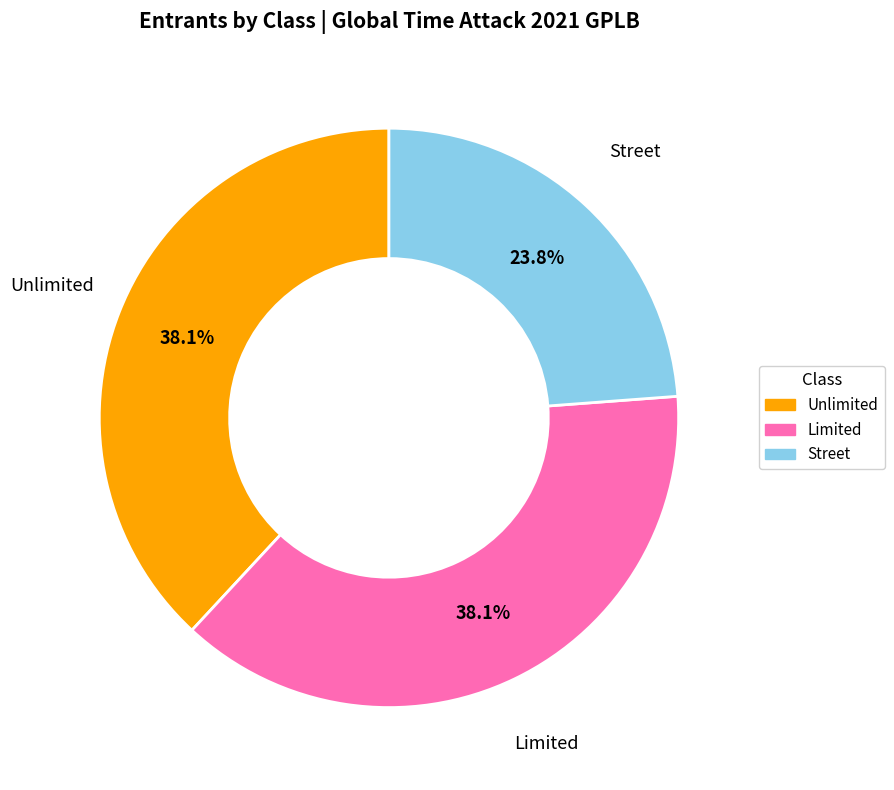

True or false: Unlimited accounts for 38% of the total.

True